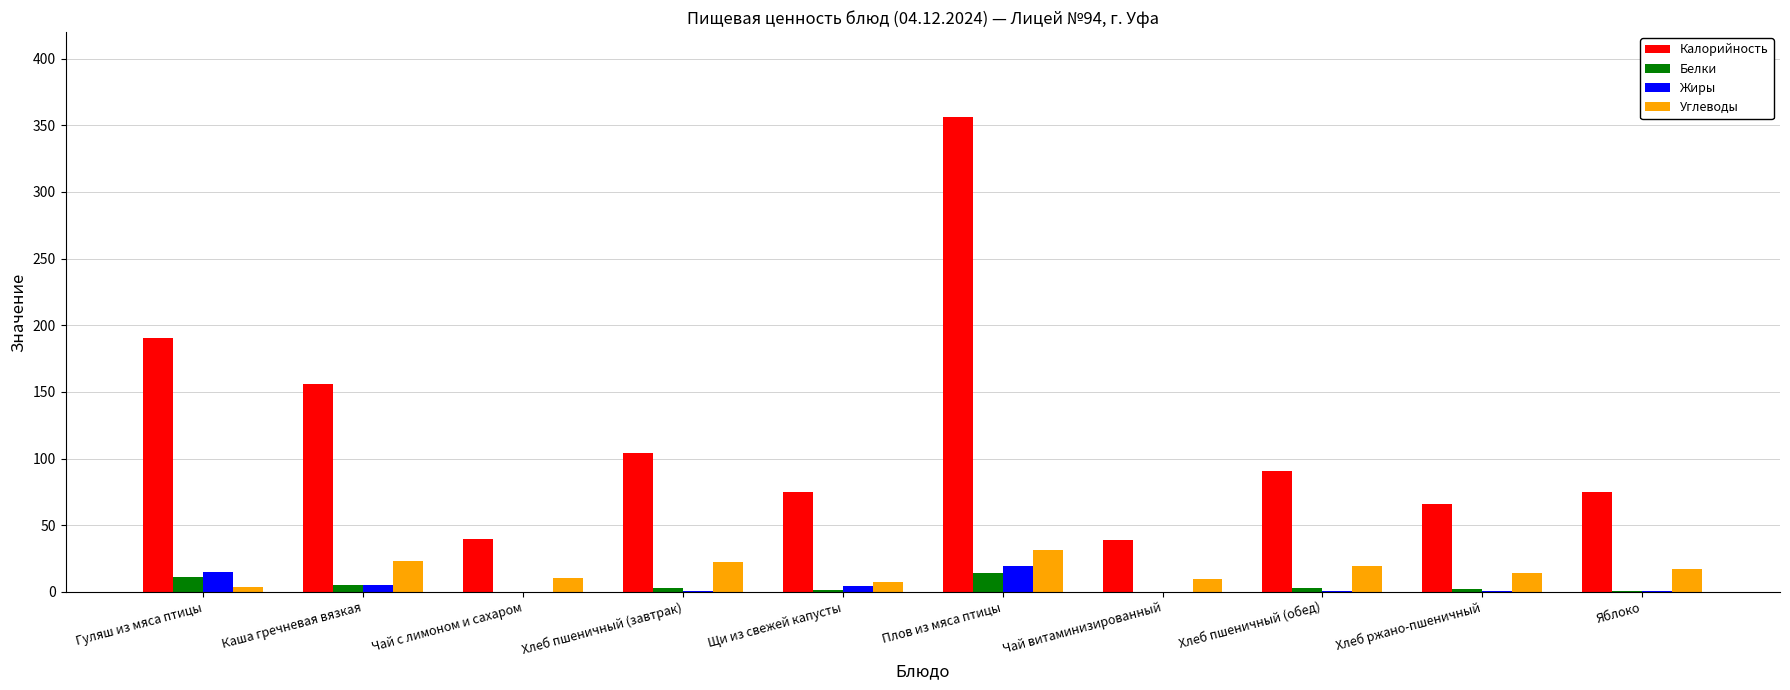

What are all the series names shown in the legend?

Калорийность, Белки, Жиры, Углеводы